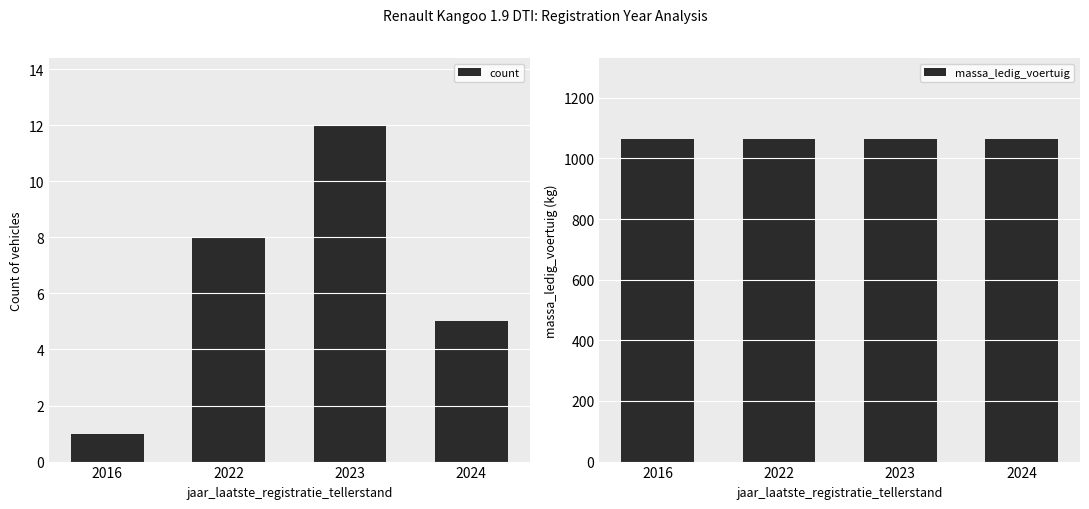

At which category is the sum across all series the highest?

2023